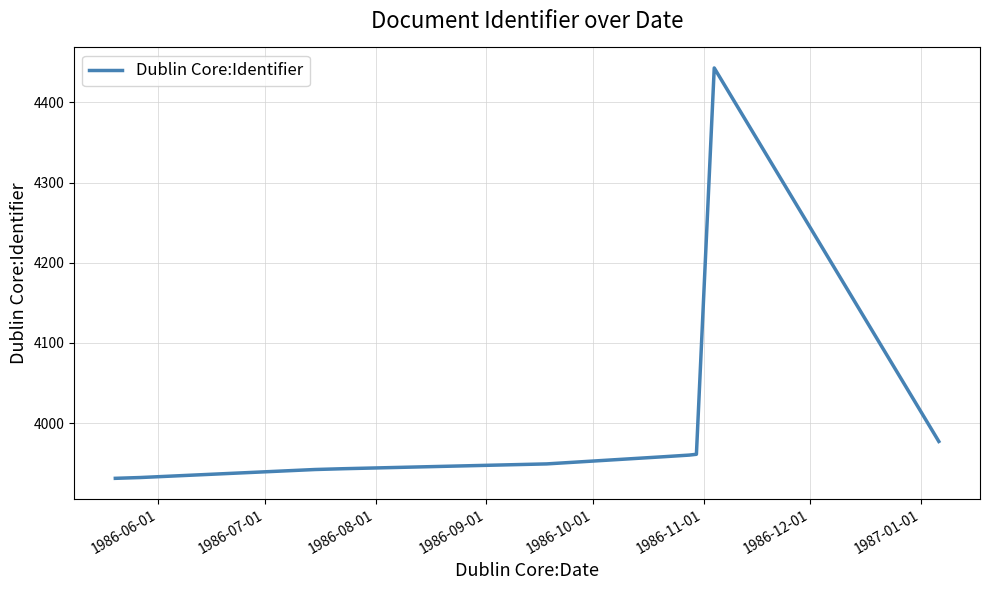

What is the minimum value shown in the chart?

3931